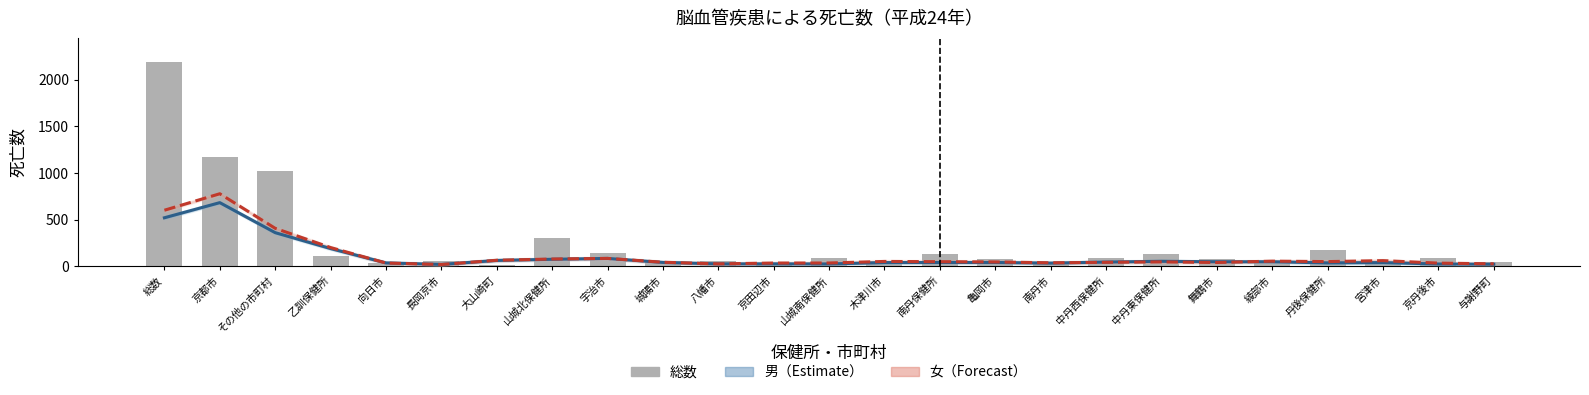

Reading left to right, list all the values displayed in this chart.

男（平滑）: 519.0	681.3	359.3	188.7	35.0	18.7	61.3	74.0	83.0	40.0	24.7	24.7	23.7	38.3	39.3	39.3	32.7	44.0	52.3	47.3	47.3	35.0	38.3	23.0	20.7
女（平滑）: 600.0	776.7	406.0	199.7	33.7	17.7	63.3	76.7	83.3	42.0	24.7	33.3	34.0	50.7	48.0	45.3	36.0	41.3	46.0	39.3	53.7	49.0	59.3	32.7	25.0
総数（男+女）: 2187.0	1170.0	1017.0	109.0	39.0	58.0	12.0	304.0	136.0	59.0	51.0	38.0	85.0	50.0	132.0	80.0	42.0	84.0	130.0	81.0	49.0	173.0	30.0	90.0	47.0